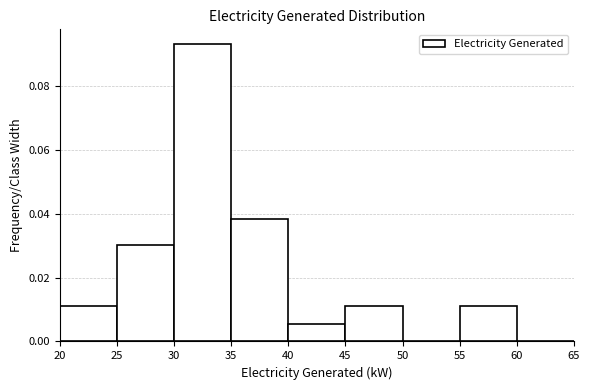

How tall is the bar that spans 55 to 60 on the x-axis? The values are not printed on the chart, so give them approximately, as read against the axis.

0.010